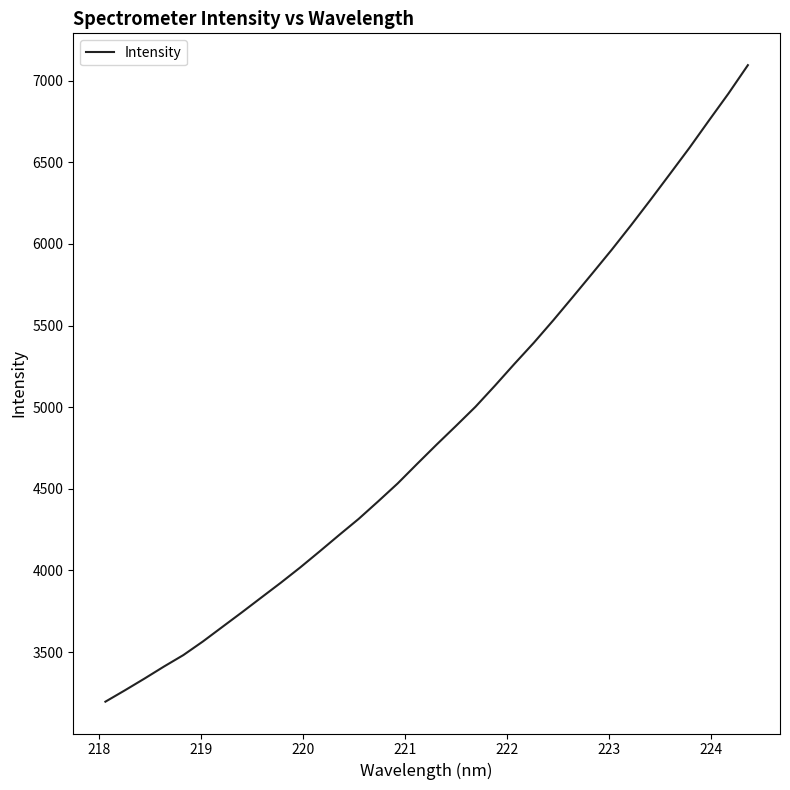

What is the maximum value shown in the chart?

7094.4